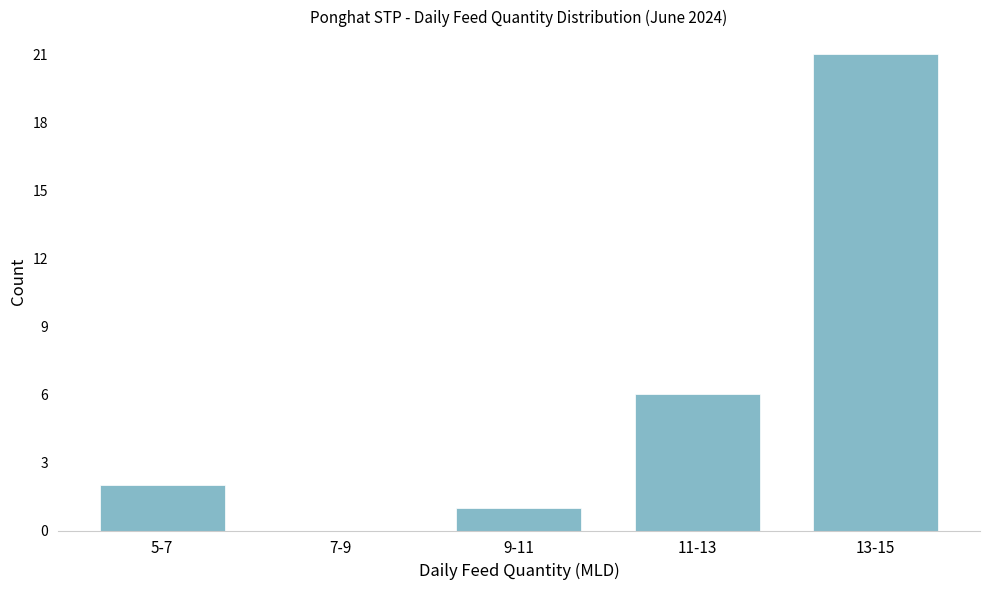

Reading left to right, transcribe all the data shown in this chart.

5-7=2	7-9=0	9-11=1	11-13=6	13-15=21